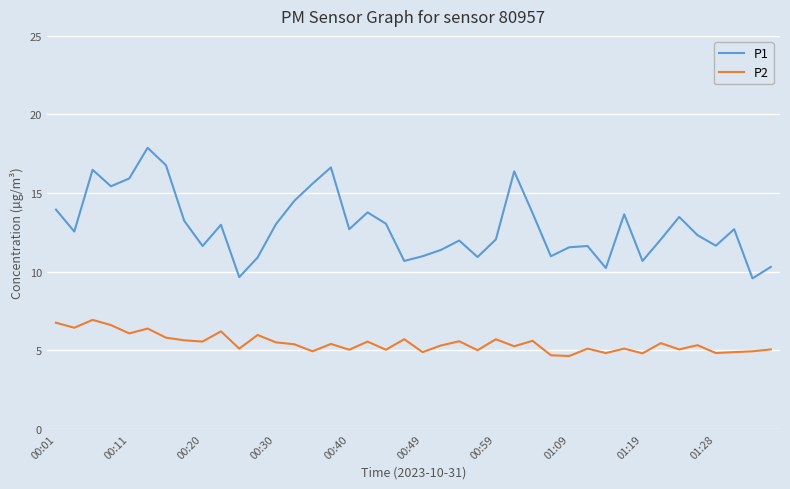

True or false: P2 and P1 cross at least once.

False